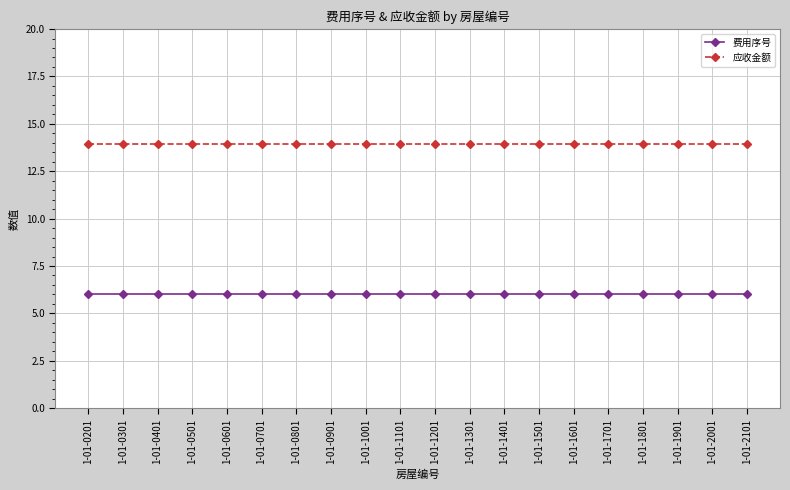

Reading right to left, extract all data points from this chart.

费用序号: 6.0	6.0	6.0	6.0	6.0	6.0	6.0	6.0	6.0	6.0	6.0	6.0	6.0	6.0	6.0	6.0	6.0	6.0	6.0	6.0
应收金额: 13.9	13.9	13.9	13.9	13.9	13.9	13.9	13.9	13.9	13.9	13.9	13.9	13.9	13.9	13.9	13.9	13.9	13.9	13.9	13.9